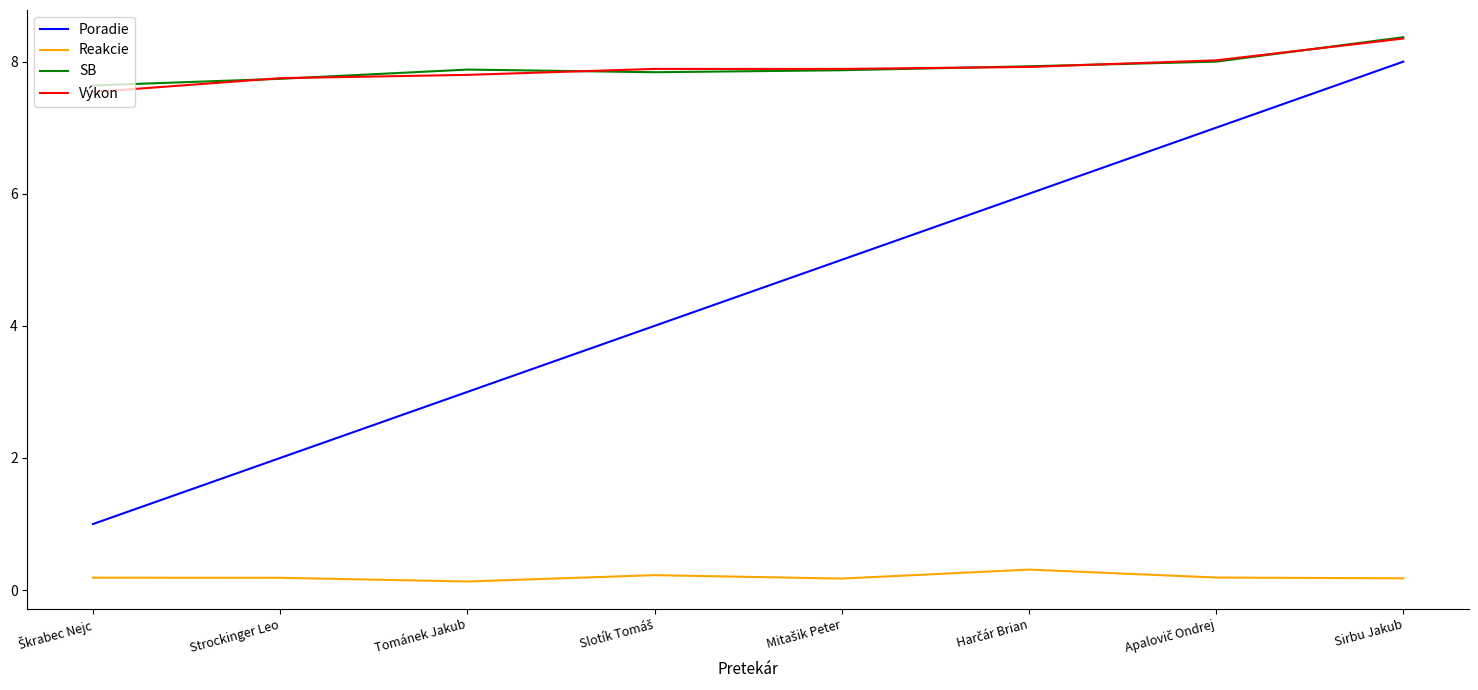

Which series has the largest range (max minus min)?

Poradie